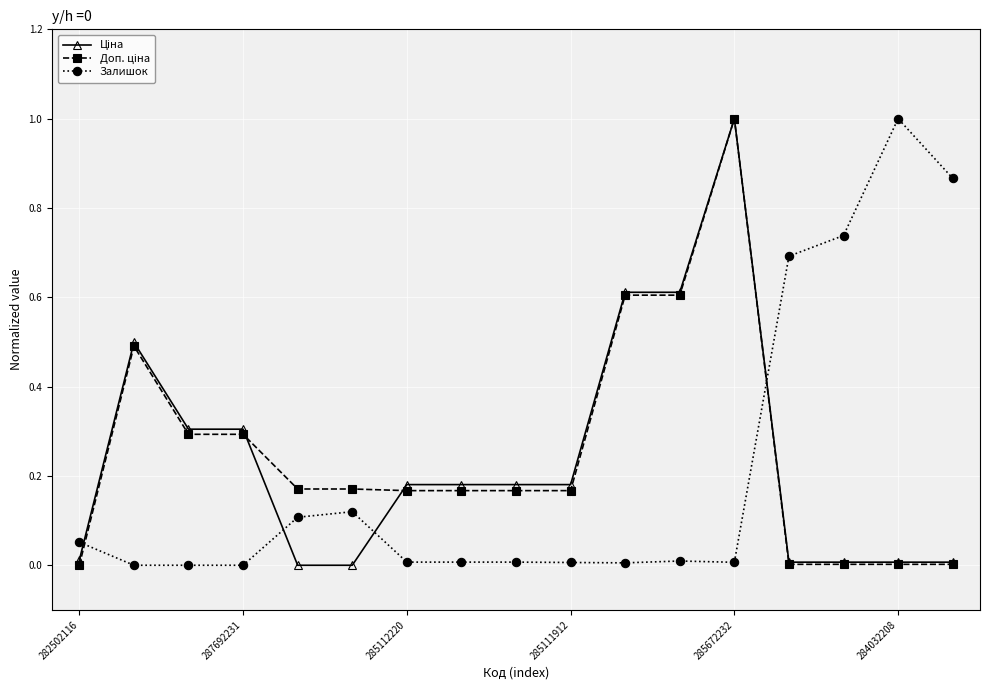

Reading left to right, transcribe all the data shown in this chart.

Ціна: 0.0	0.5	0.3	0.3	0.0	0.0	0.2	0.2	0.2	0.2	0.6	0.6	1.0	0.0	0.0	0.0	0.0
Доп. ціна: 0.0	0.5	0.3	0.3	0.2	0.2	0.2	0.2	0.2	0.2	0.6	0.6	1.0	0.0	0.0	0.0	0.0
Залишок: 0.1	0.0	0.0	0.0	0.1	0.1	0.0	0.0	0.0	0.0	0.0	0.0	0.0	0.7	0.7	1.0	0.9